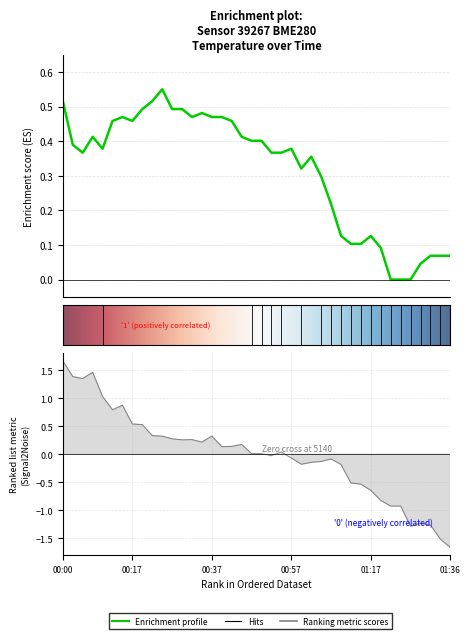

What position from the left is 01:22?

34